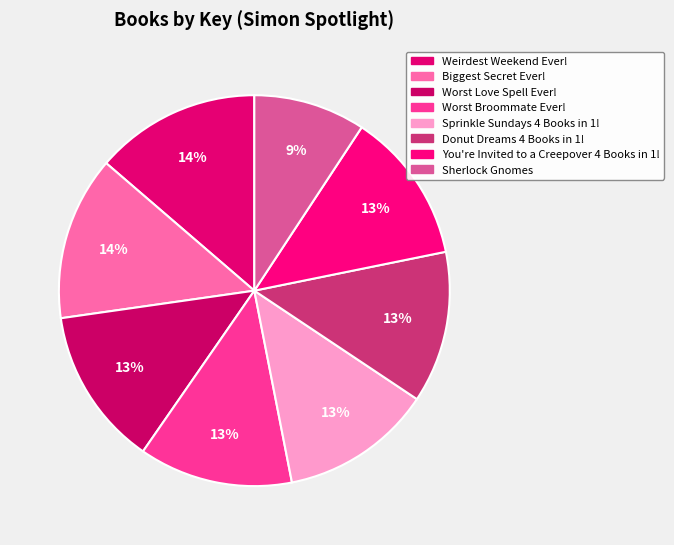

What percentage is NOT represented by Worst Broommate Ever!?

87.3%